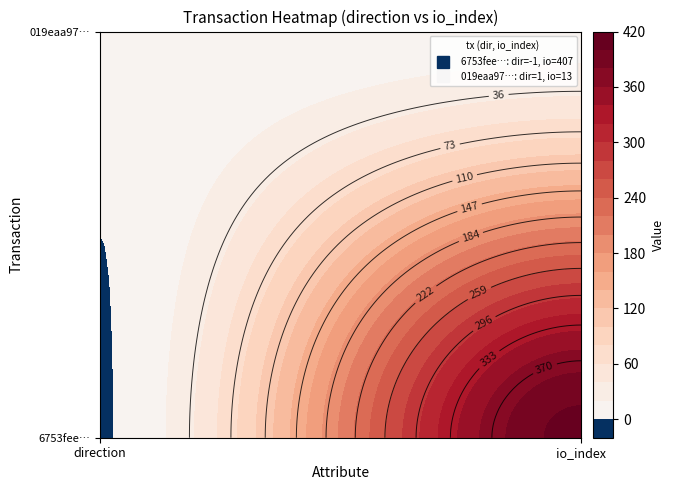

Which series changed the most between 0 and 1?

6753fee762851cda059bc7f19c330e68119de2c